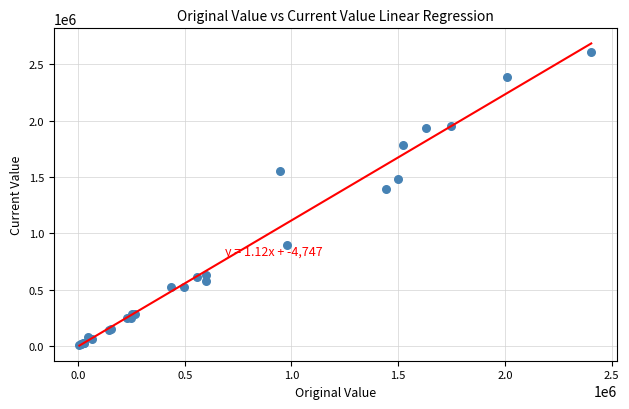

What Y value in the scatter plot is closest to 1306990?

1394693.0